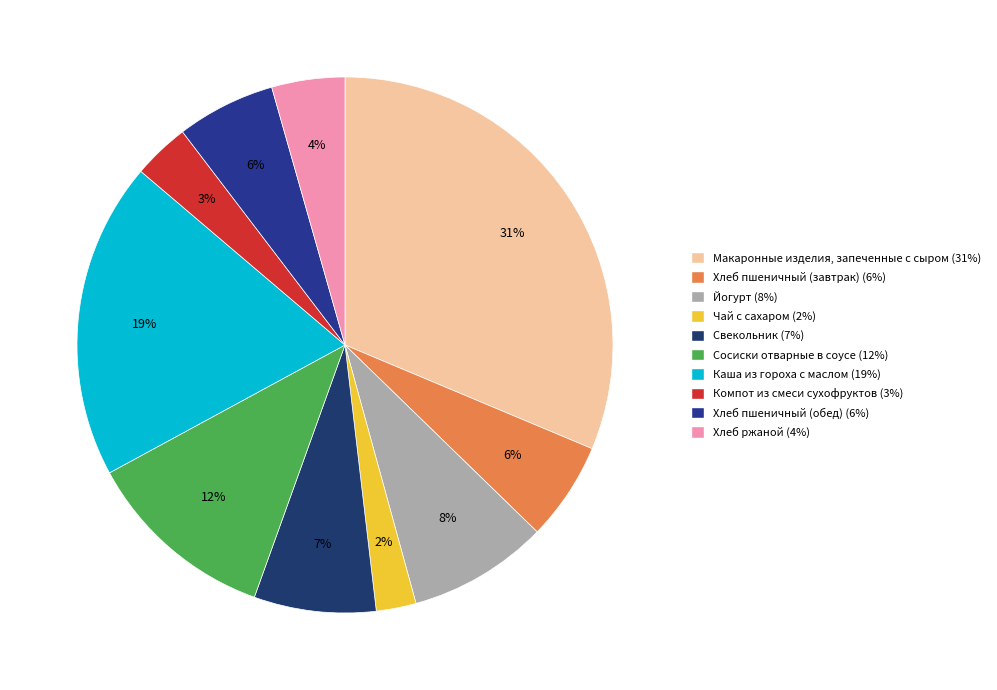

True or false: Чай с сахаром accounts for 2% of the total.

True